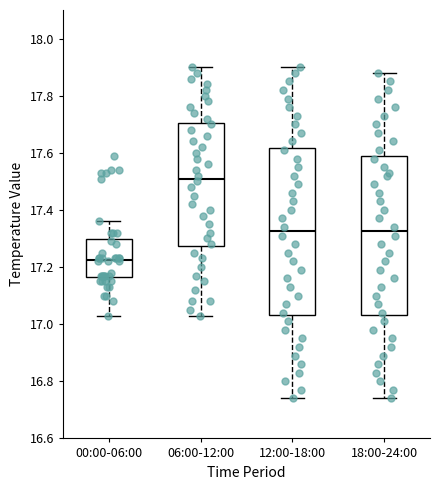

Which box has the highest median line?

06:00-12:00